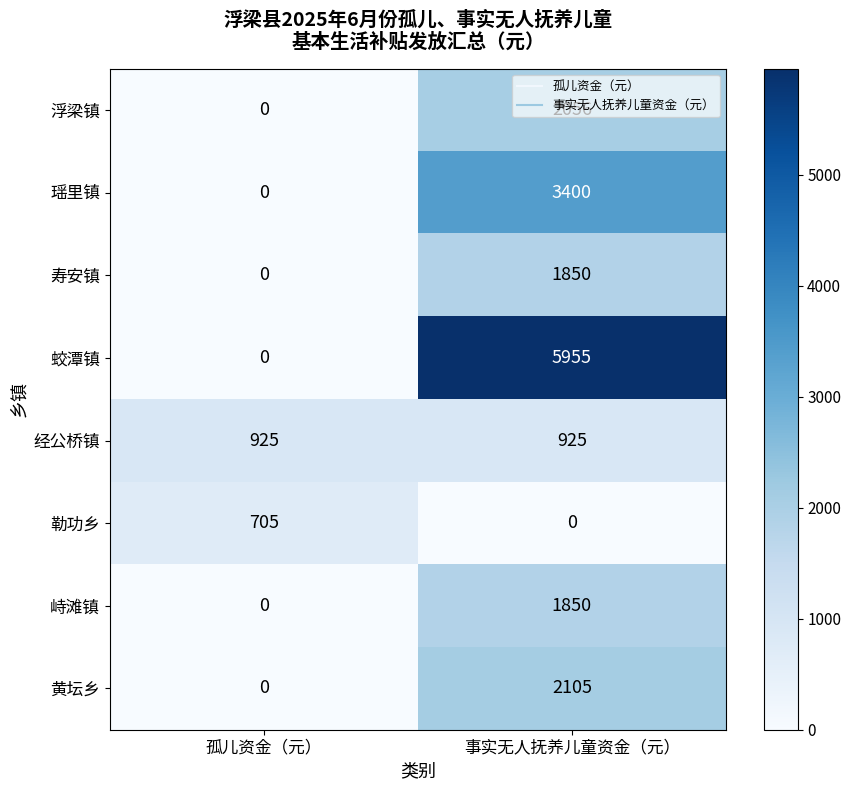

What is the total value across all series at 事实无人抚养儿童资金（元）?

18141